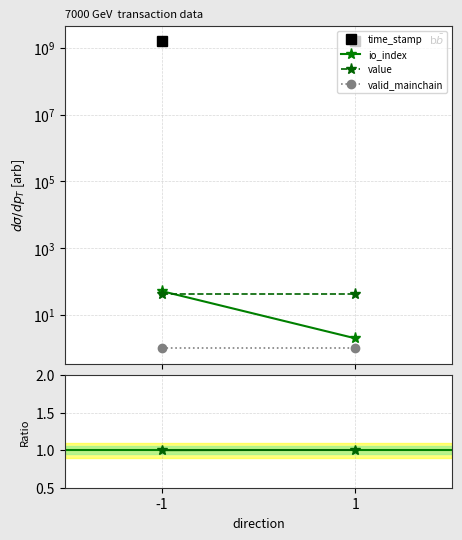

What is the spread (max minus min) of values at -1?

1590983956.0